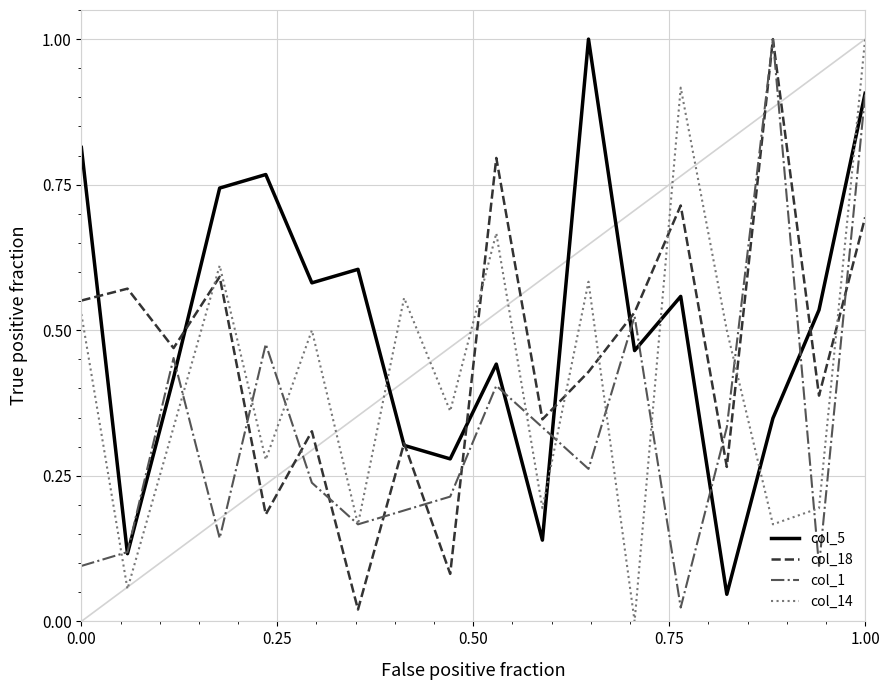

What is the maximum value shown in the chart?

1.0